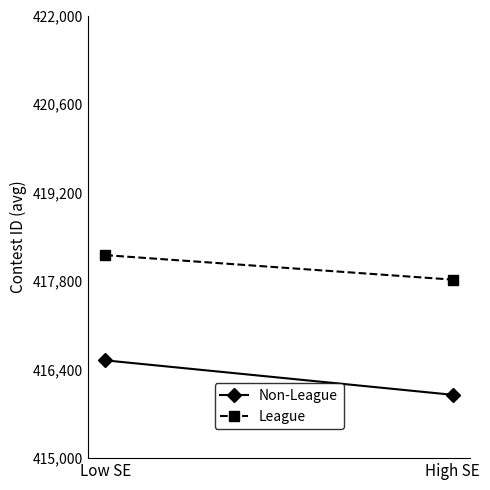

What is the total value across all series at High SE?

833824.1